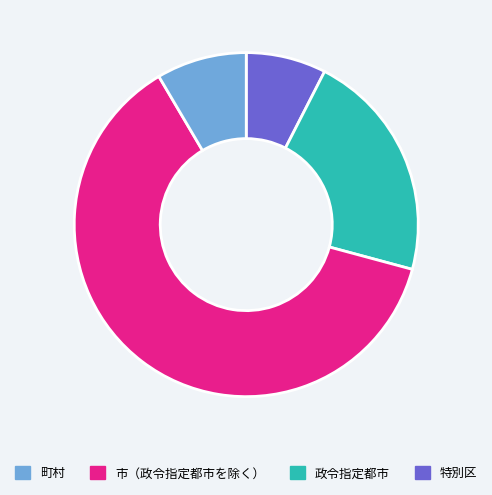

How many segments does this pie chart have?

4